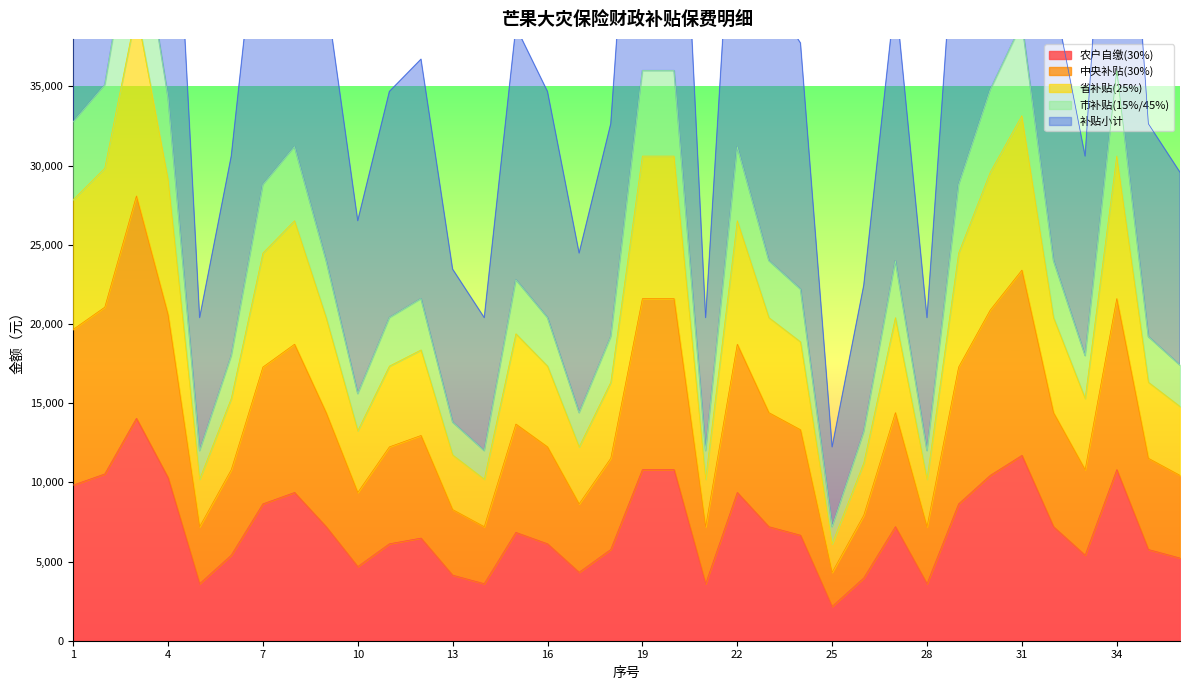

What is the value of the 省补贴(25%) point at the 24th from the left?

18870